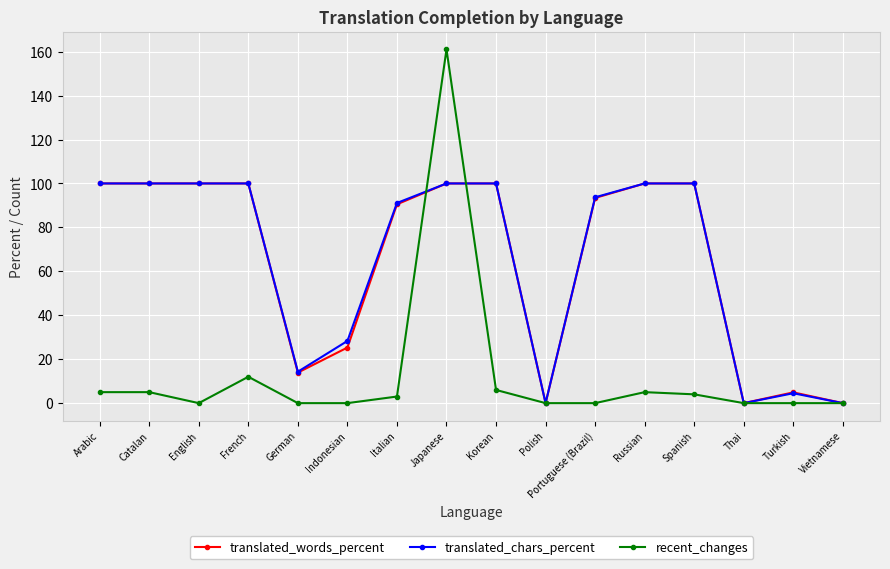

What is the greatest value displayed?

161.0